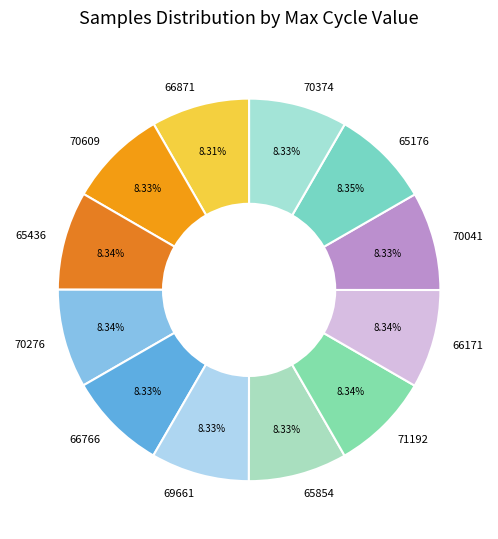

Is the sum of 66871 and 70041 greater than half?

No